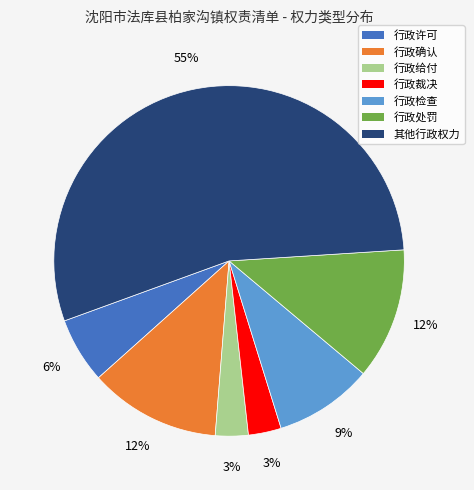

Is there a majority slice in this chart?

Yes